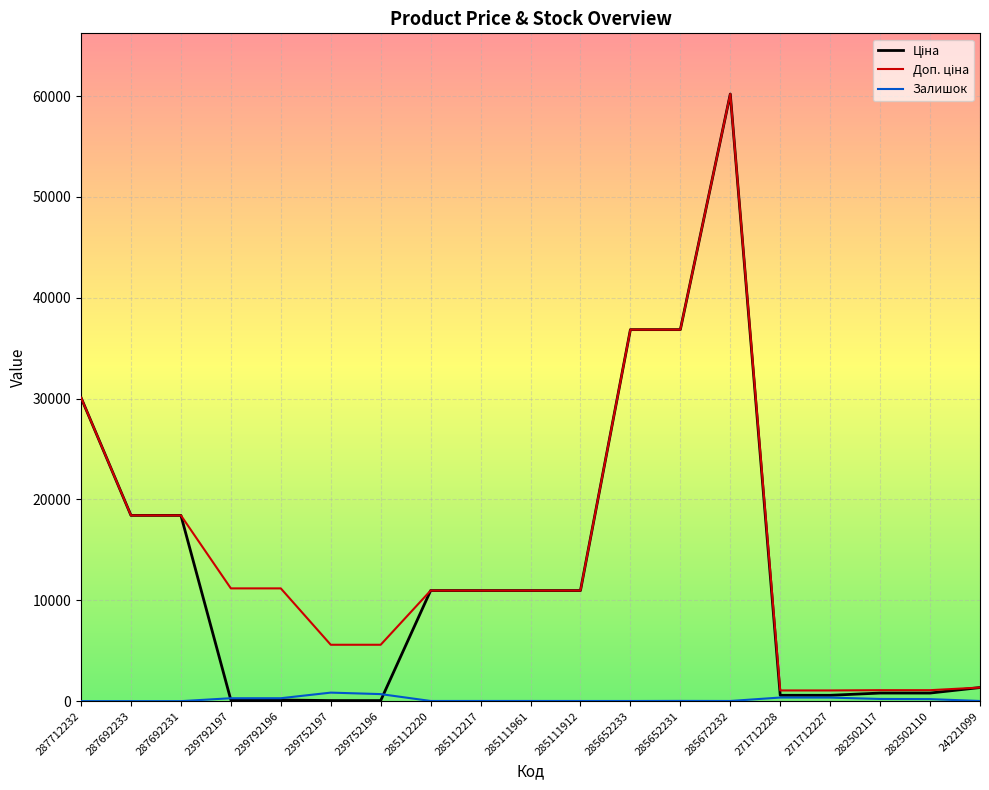

At which label does Залишок first exceed 17?

239792197